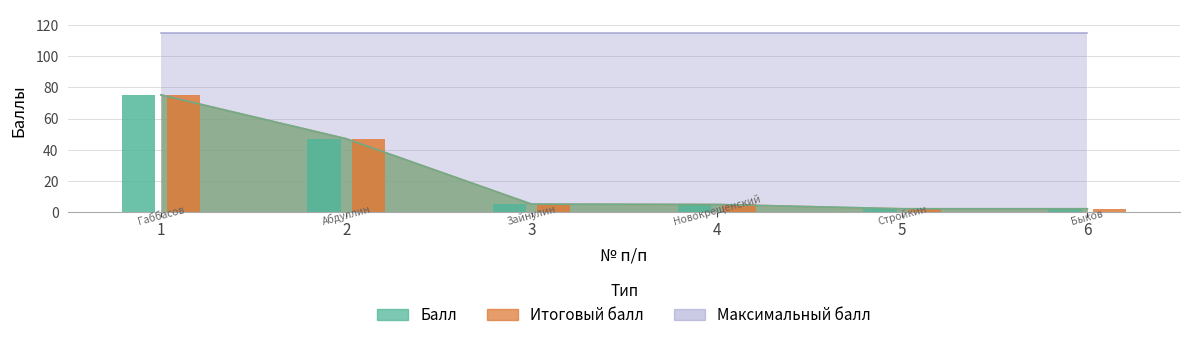

Where is Итоговый балл nearest to the value 38?

2